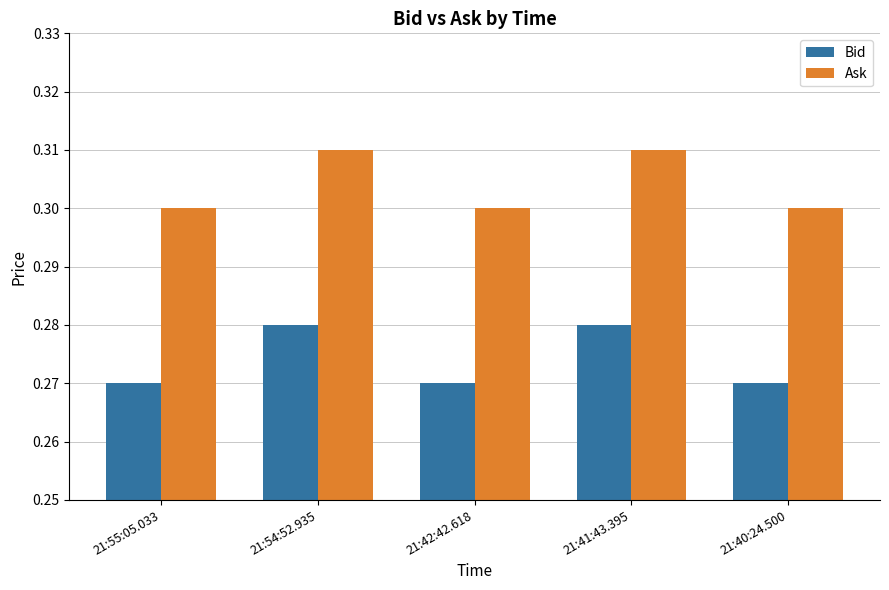

What is the label of the 1st bar from the right?

21:40:24.500